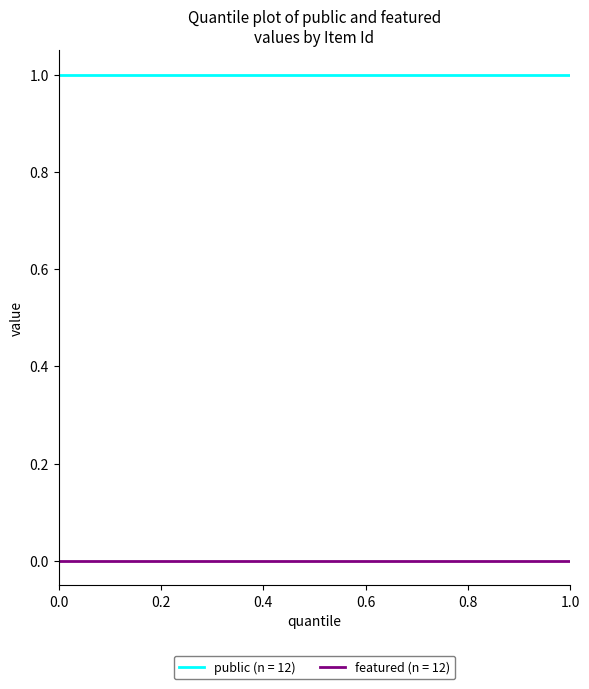

True or false: featured (n = 12) and public (n = 12) intersect in this chart.

False